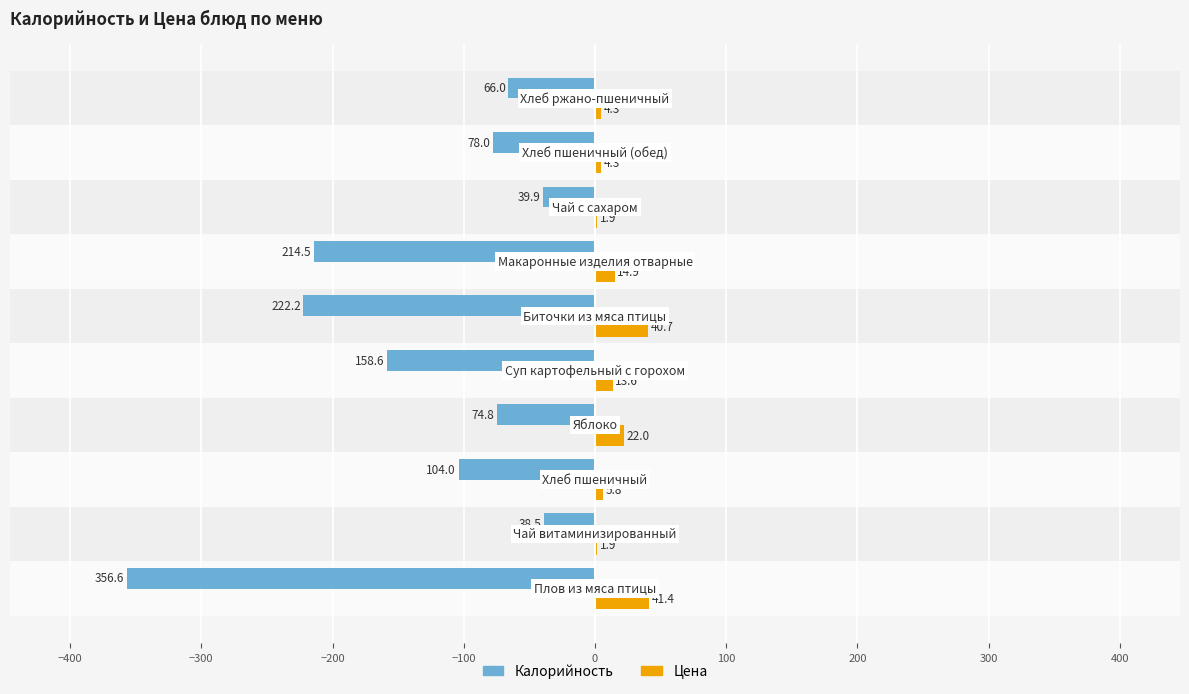

What is the sum of all Цена values?

150.8